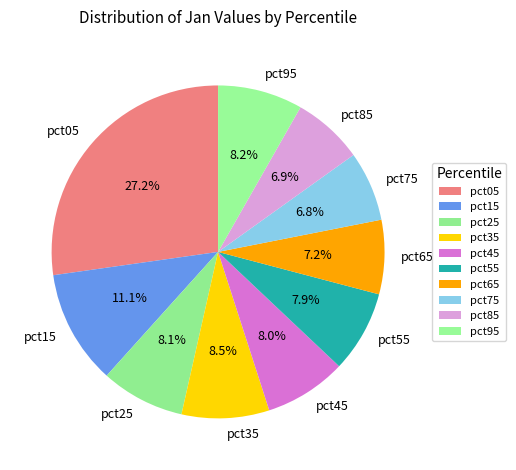

How many slices are in this pie chart?

10